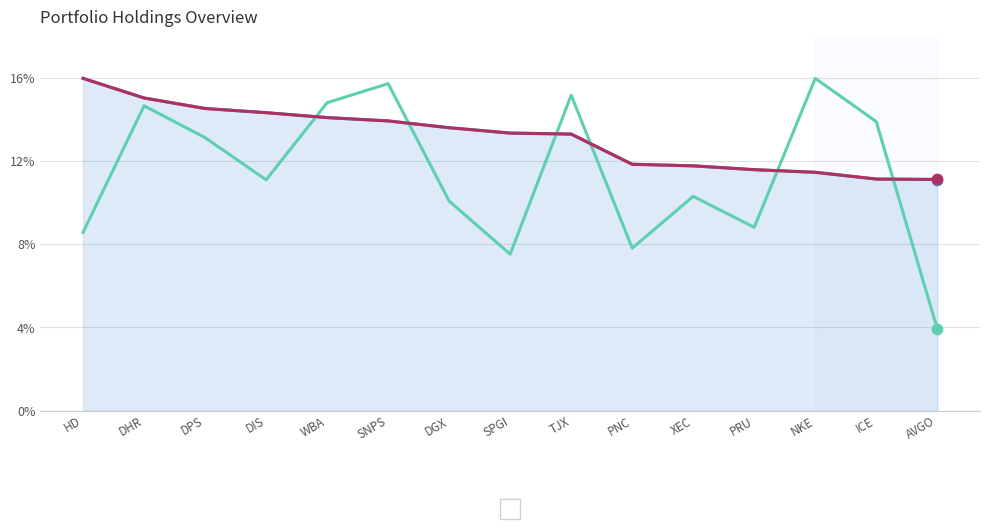

What is the difference between the highest and lowest values at TJX?

1.9